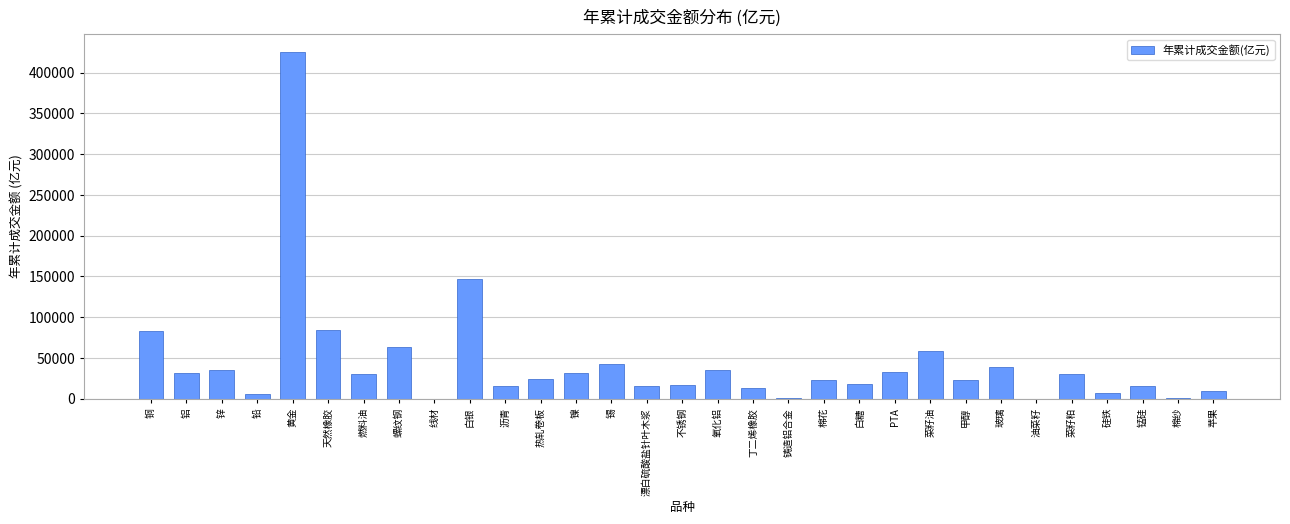

Where is the data nearest to the value 212978?

白银